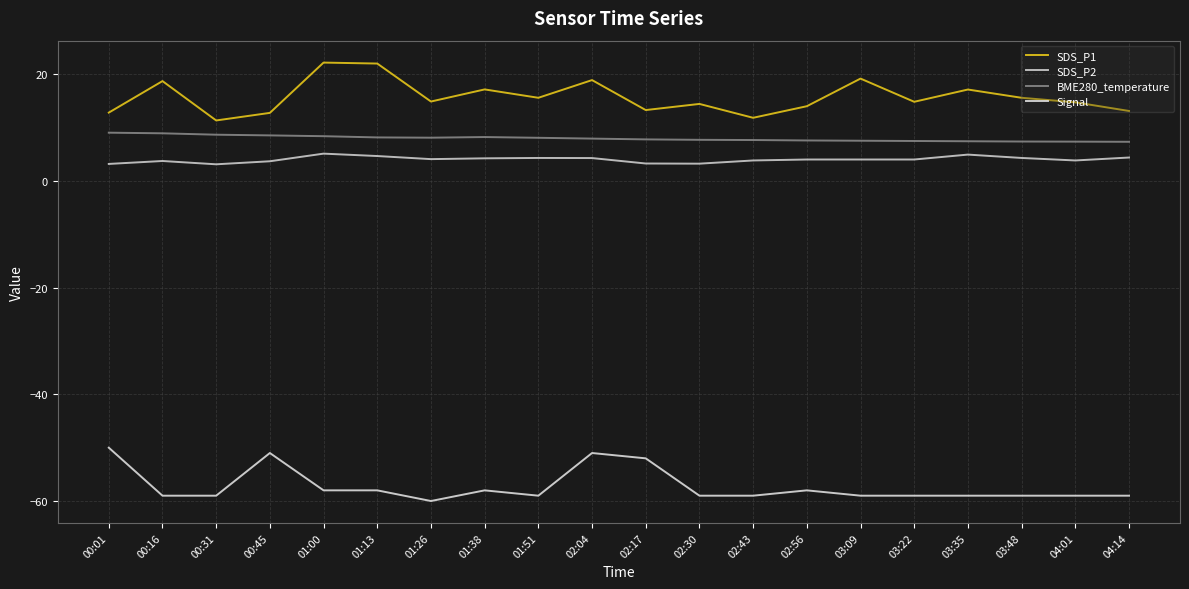

How many lines are shown in the chart?

4